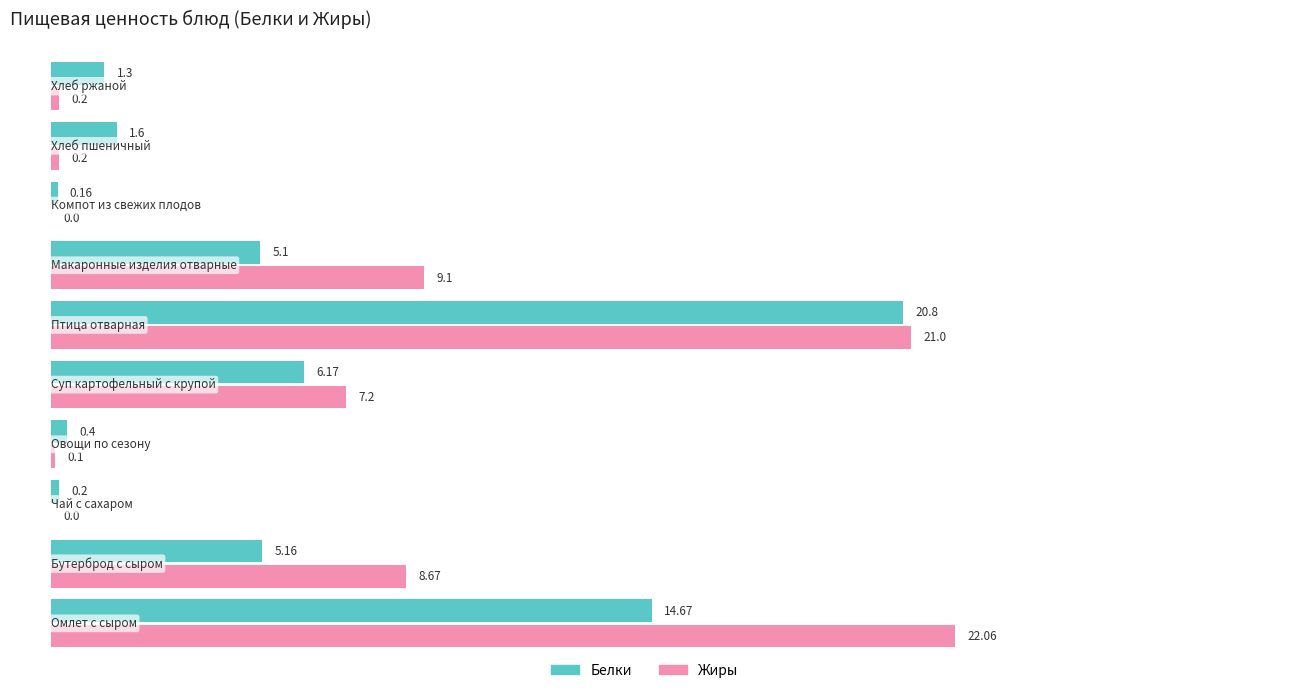

What is the average value of the Белки series?

5.6